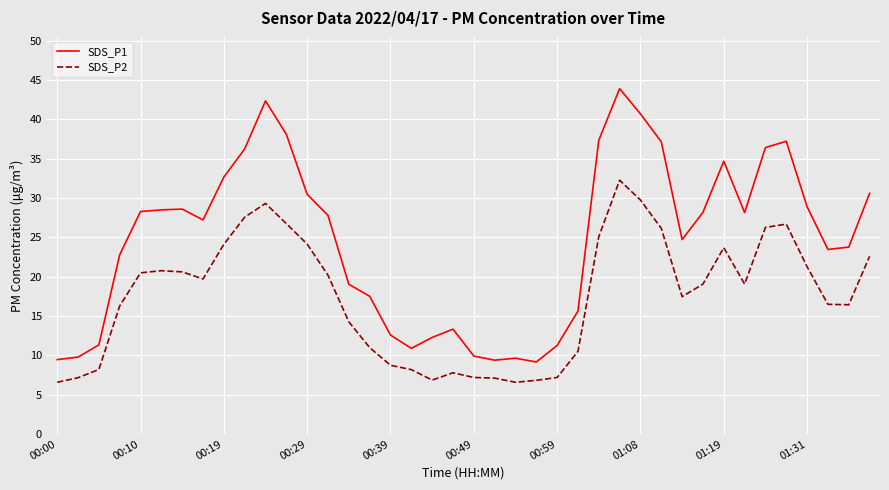

List the series in order of their overall mean, highest first.

SDS_P1, SDS_P2